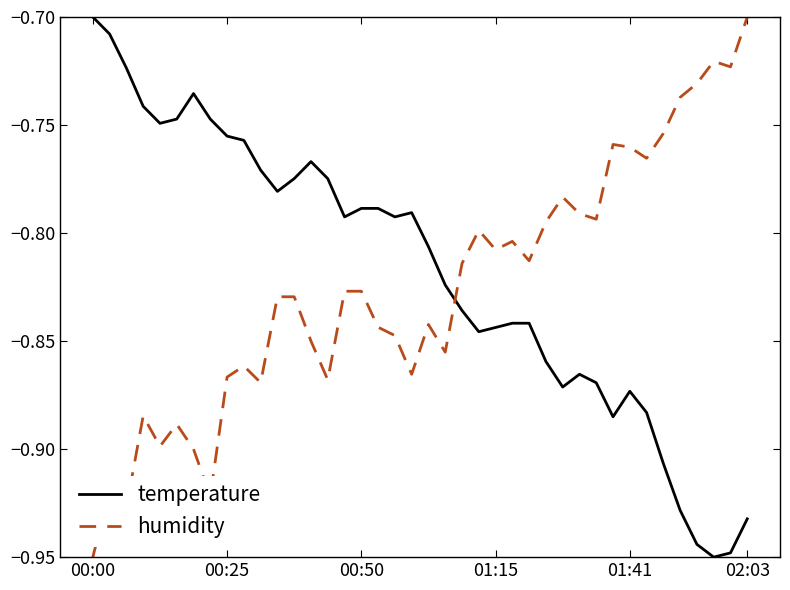

How many times do humidity and temperature cross each other?

1